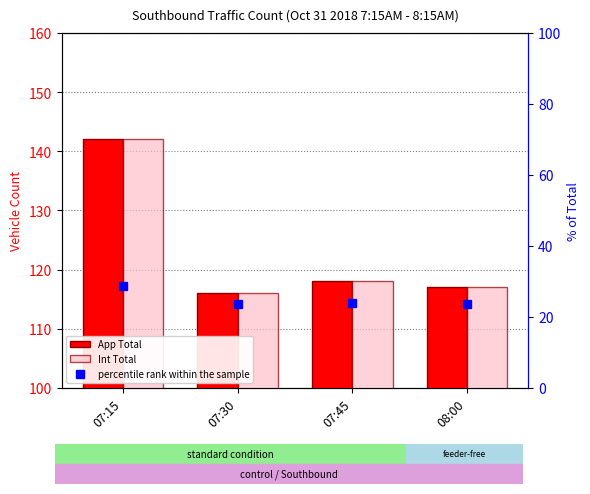

What is the sum of all App Total values?

493.0